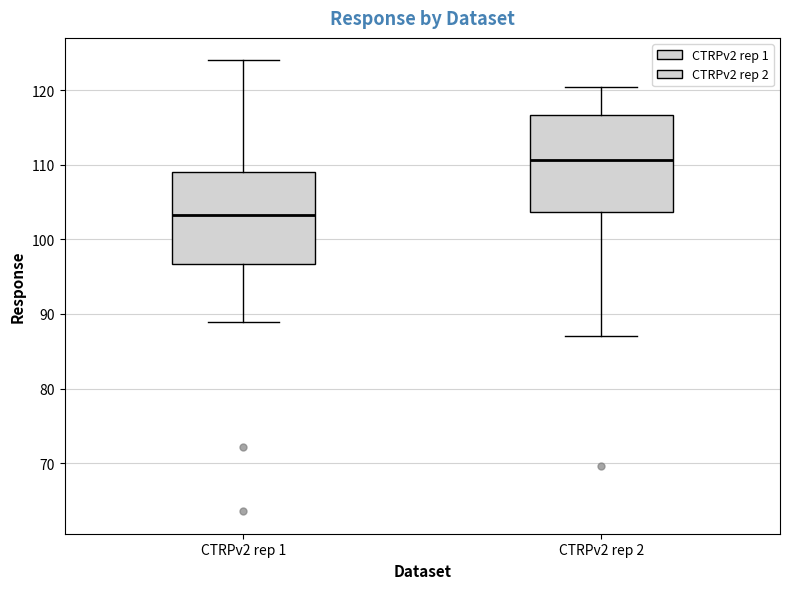

Where does the median line of the box for CTRPv2 rep 2 sit on the y-axis? The values are not printed on the chart, so give them approximately, as read against the axis.

111